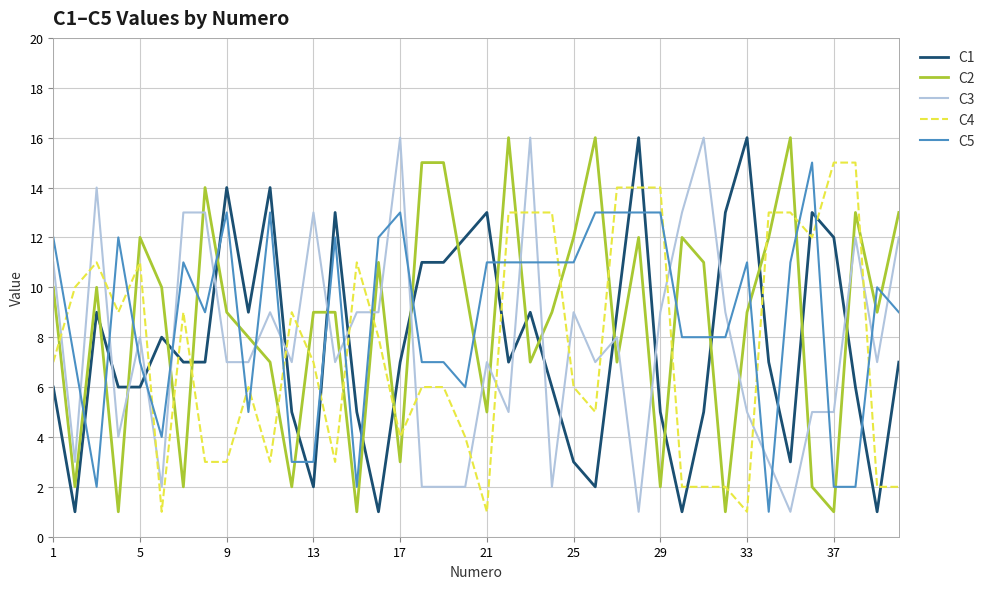

True or false: C1 and C3 cross at least once.

True